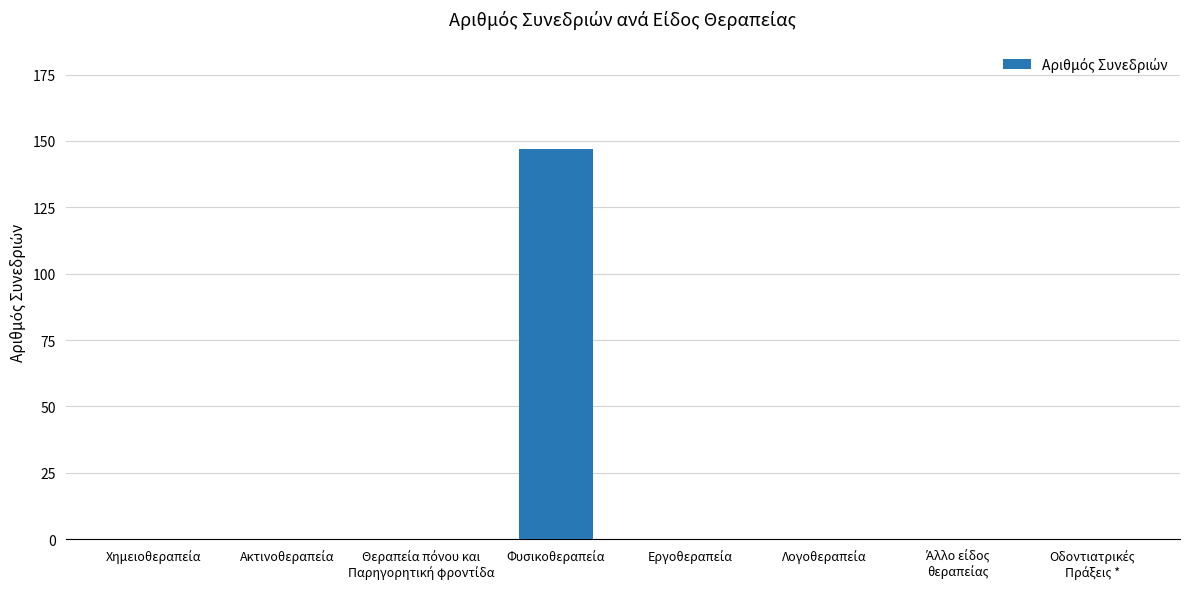

What is the greatest value displayed?

147